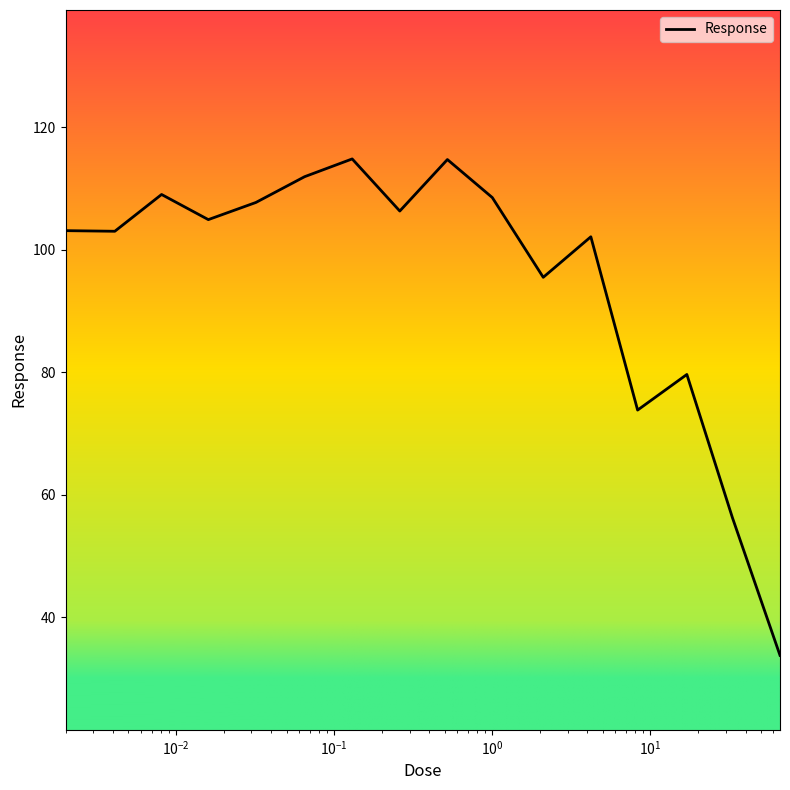

What is the minimum value shown in the chart?

33.8